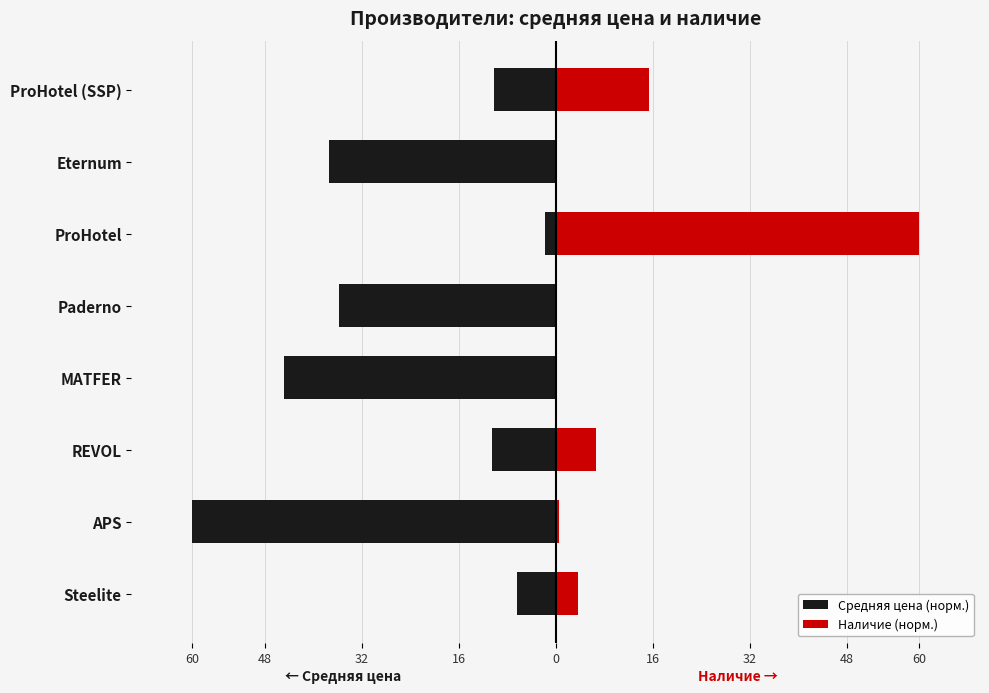

Is the value of Наличие (норм.) at REVOL greater than the value of Средняя цена (норм.) at Steelite?

Yes